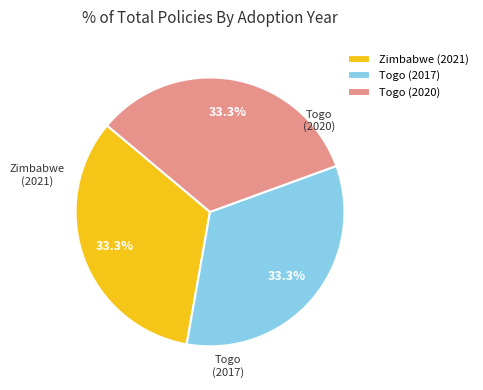

What is the ratio of the value at Togo (2020) to the value at Zimbabwe (2021)?

1.0